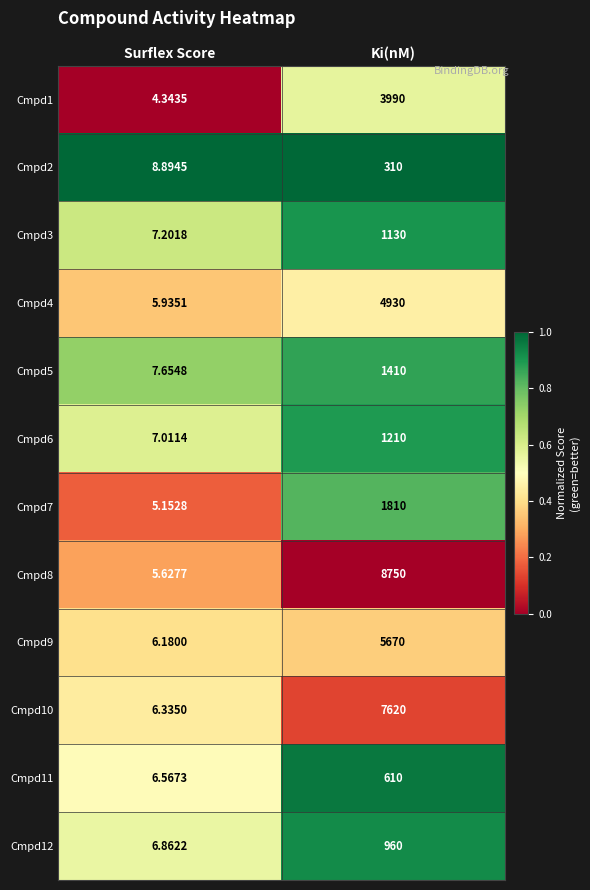

Which series has the largest total across all categories?

Cmpd8